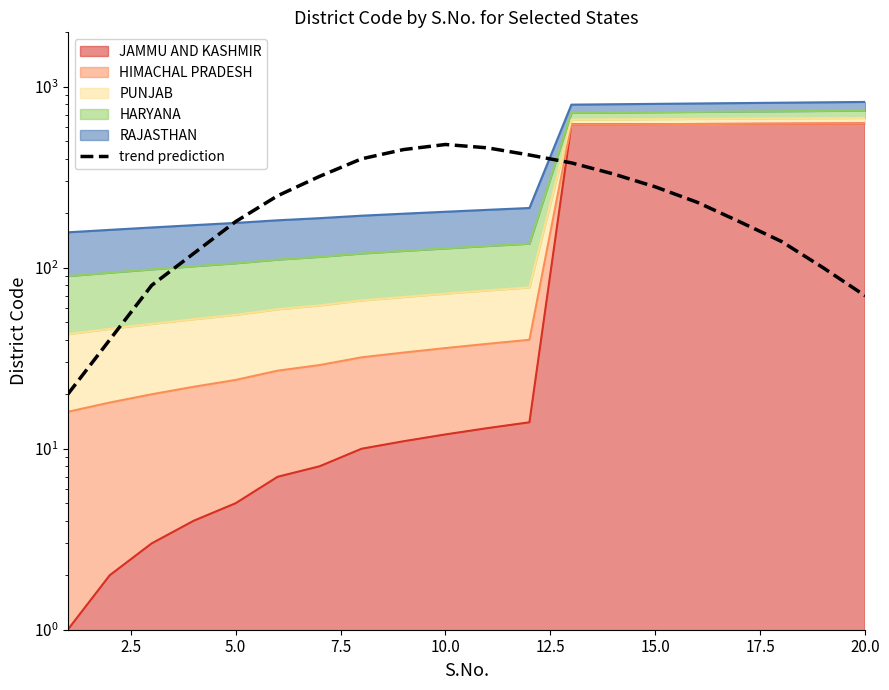

How many lines are shown in the chart?

1